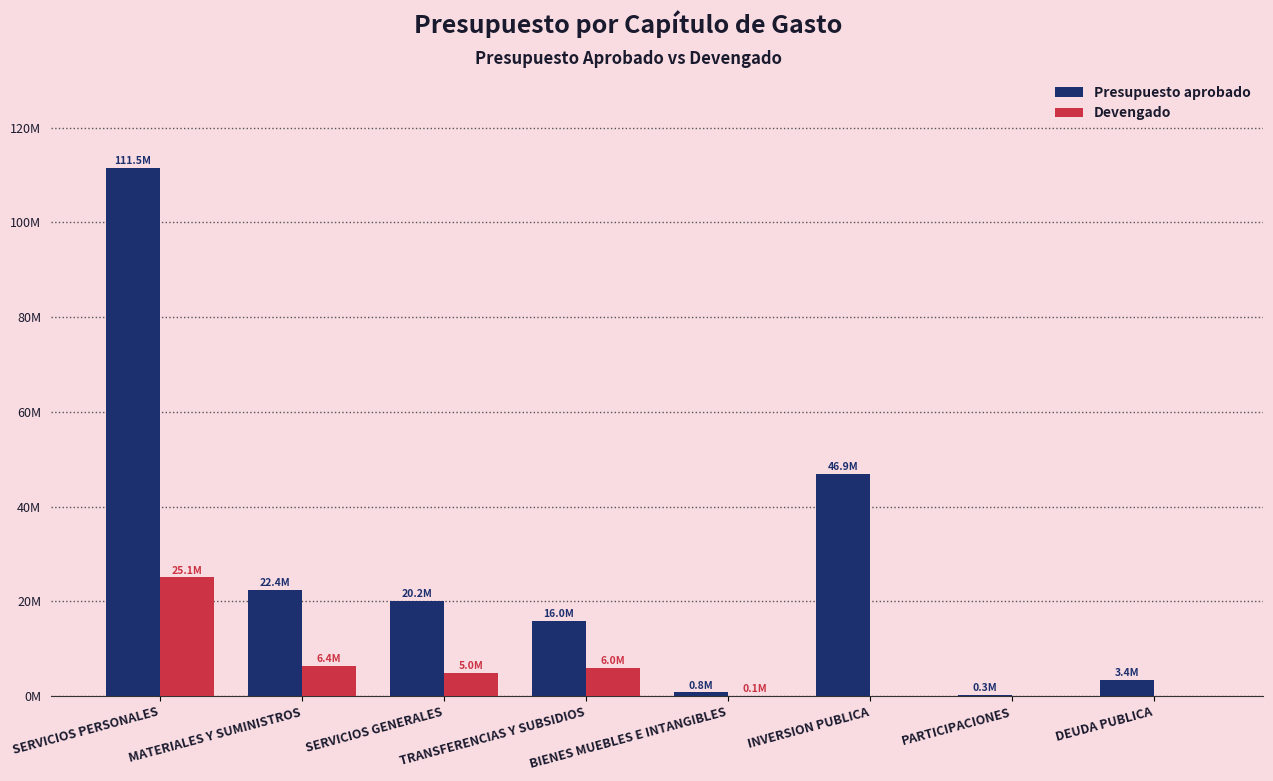

At which label is Presupuesto aprobado closest to 55886350?

INVERSION PUBLICA